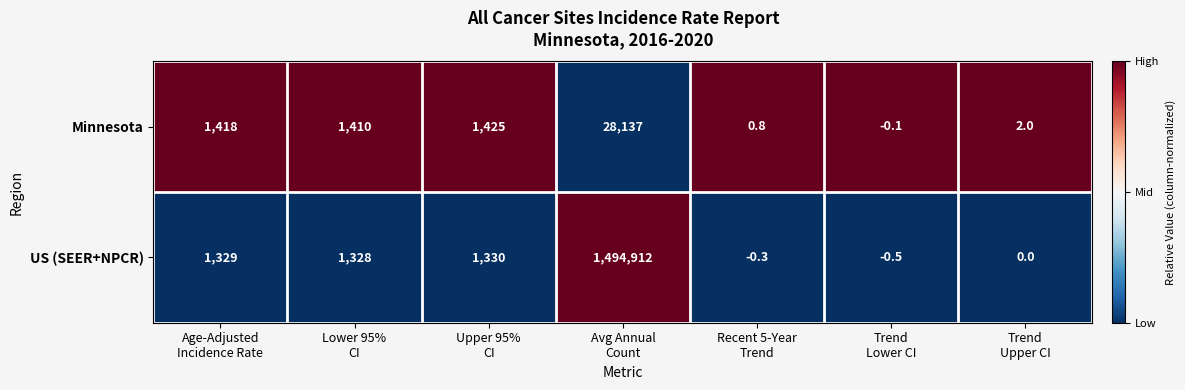

Which series has the largest total across all categories?

US (SEER+NPCR)